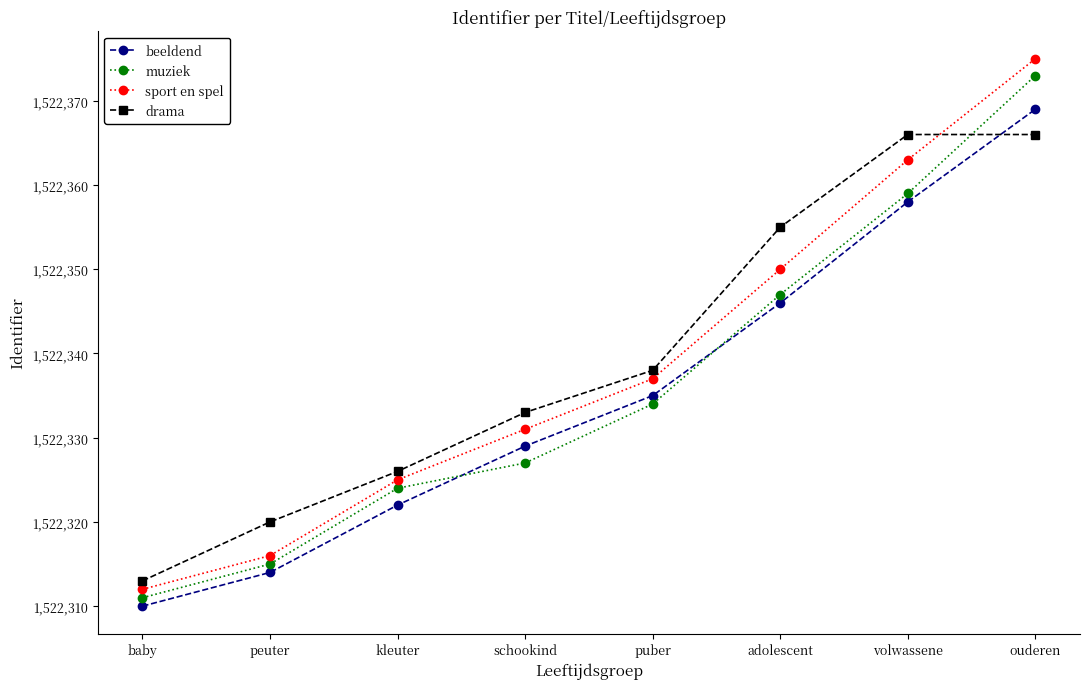

At which category is the sum across all series the highest?

ouderen